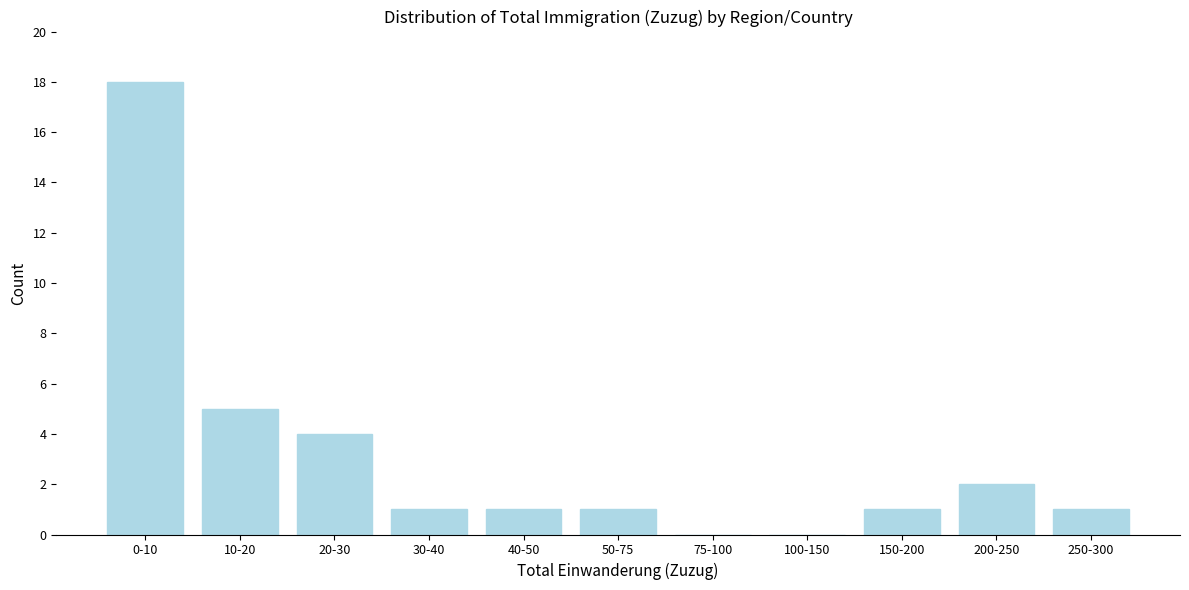

Reading right to left, what are all the values shown in this chart?

250-300=1	200-250=2	150-200=1	100-150=0	75-100=0	50-75=1	40-50=1	30-40=1	20-30=4	10-20=5	0-10=18